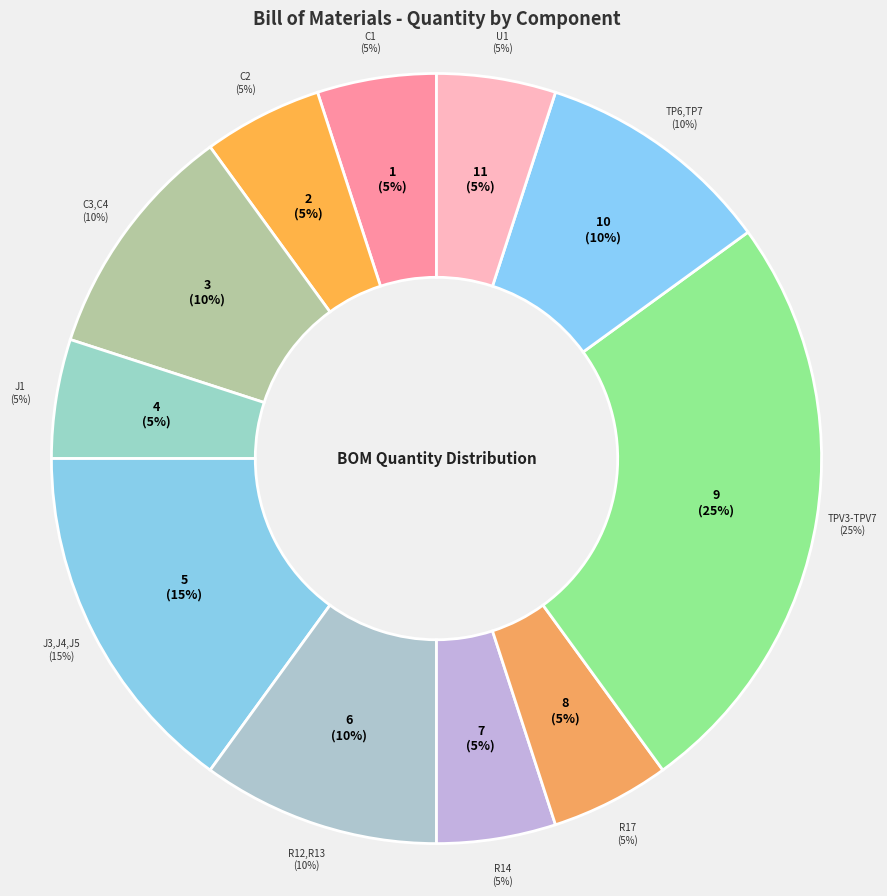

To the nearest percent, what is the difference between the largest and smallest slice percentages?

20%